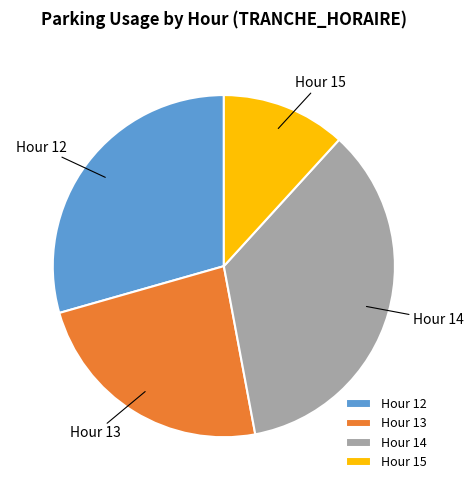

What is the largest slice in the pie chart?

Hour 14